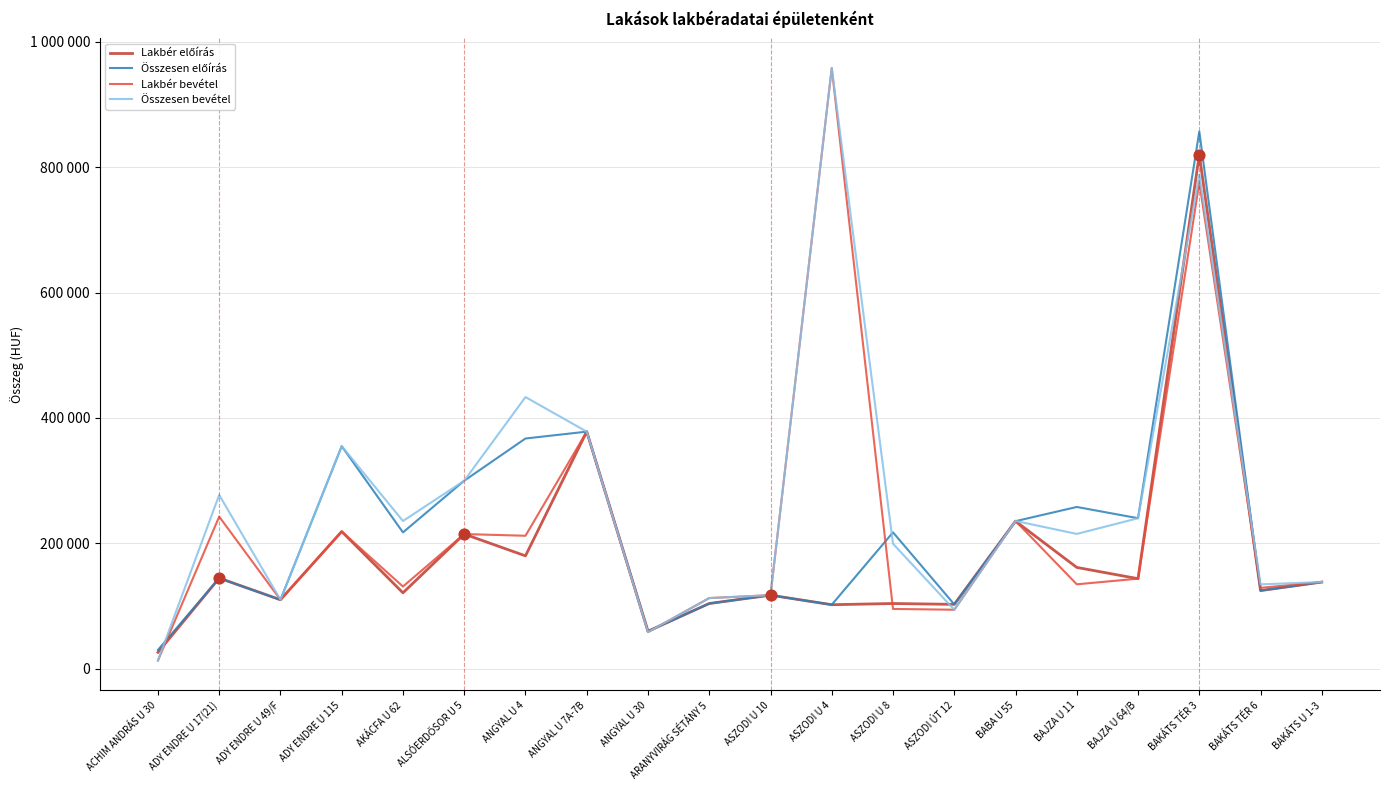

Is this an area chart (filled region under the line)?

No